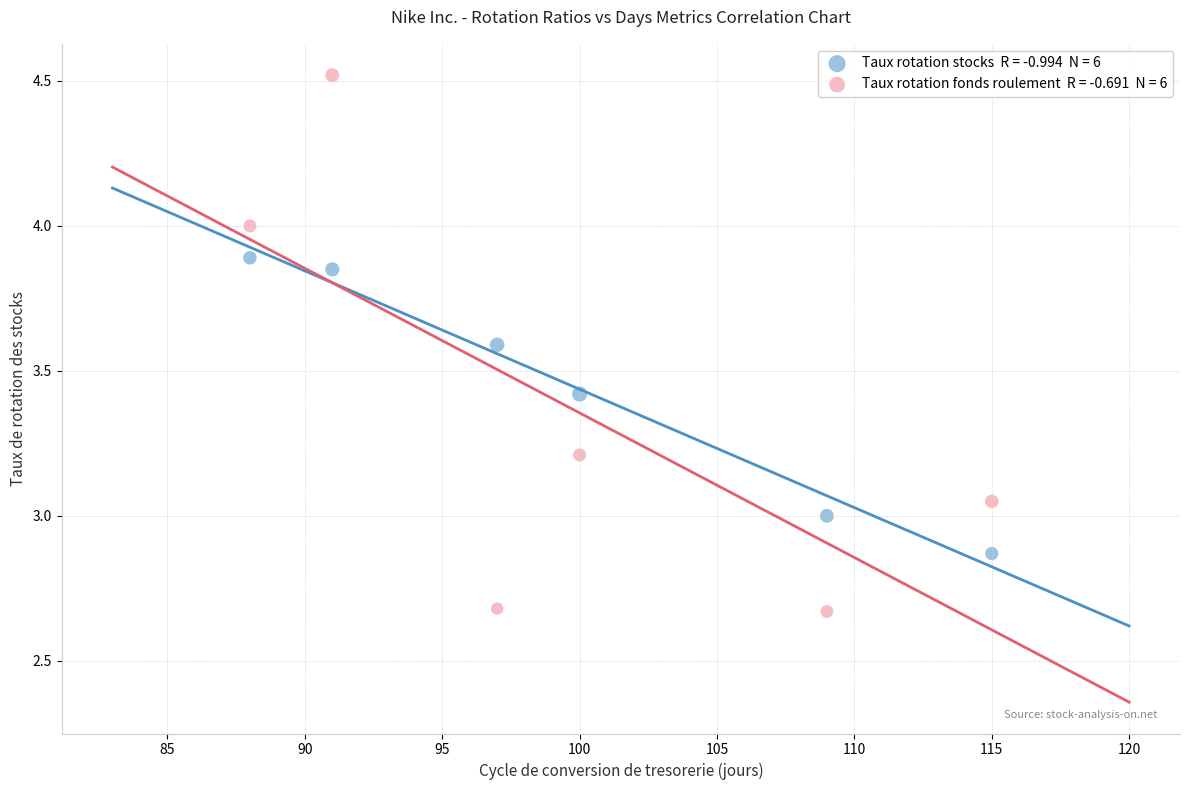

Across all data points, what is the average Y value?

3.4